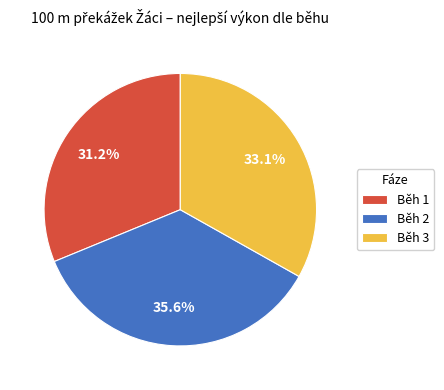

To the nearest percent, what portion does Běh 3 represent?

33%